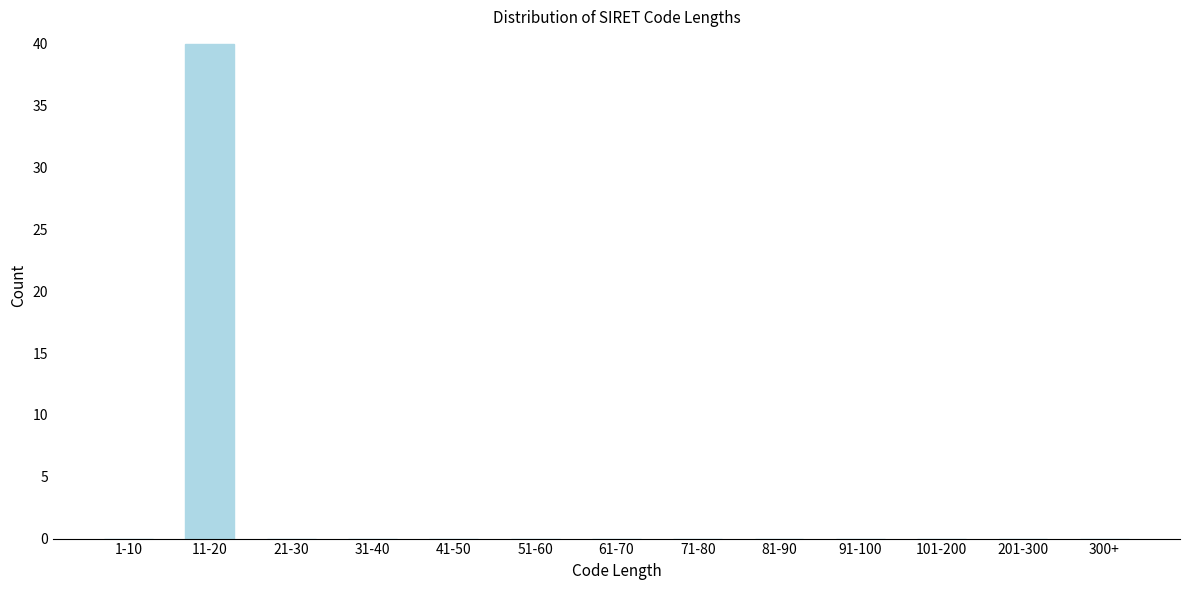

Reading right to left, transcribe all the data shown in this chart.

300+=0	201-300=0	101-200=0	91-100=0	81-90=0	71-80=0	61-70=0	51-60=0	41-50=0	31-40=0	21-30=0	11-20=40	1-10=0